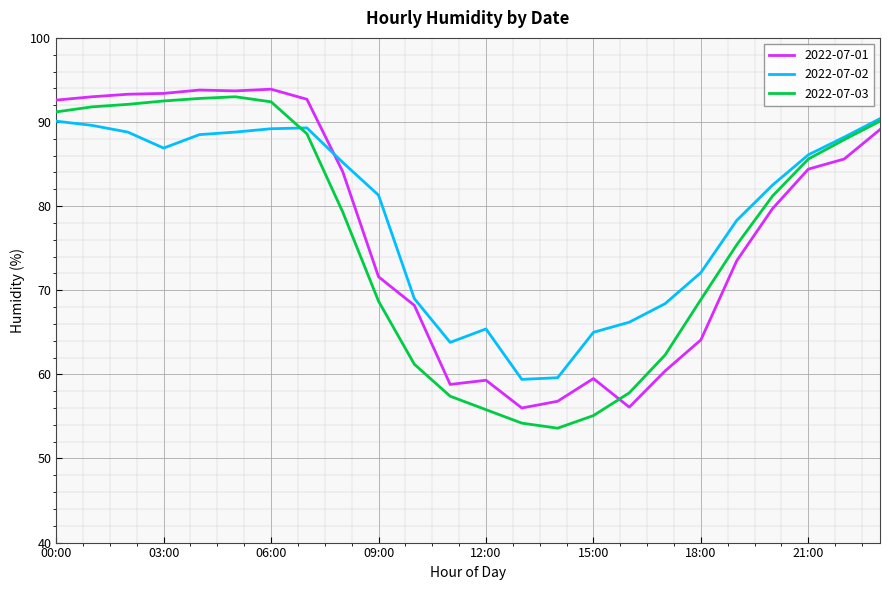

True or false: 2022-07-01 and 2022-07-02 cross at least once.

True